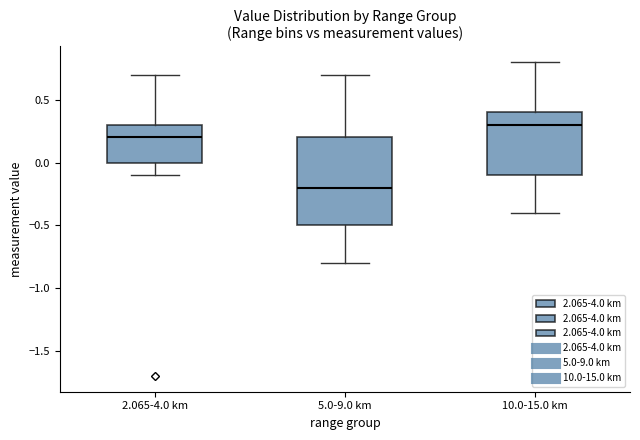

Which box's median line is the highest?

10.0-15.0 km